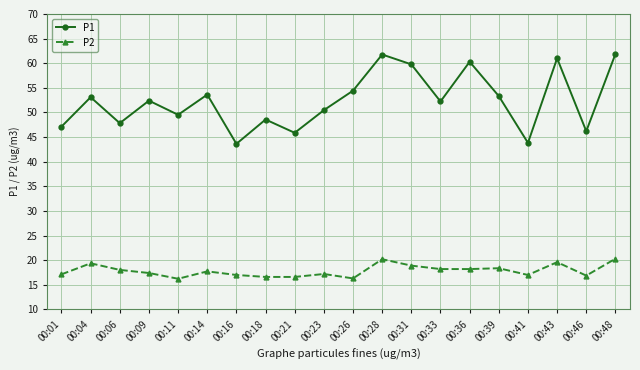

How many categories are shown in the chart?

20